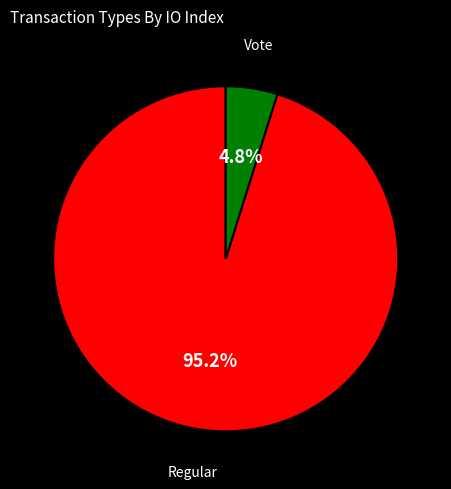

Does any single category account for the majority?

Yes